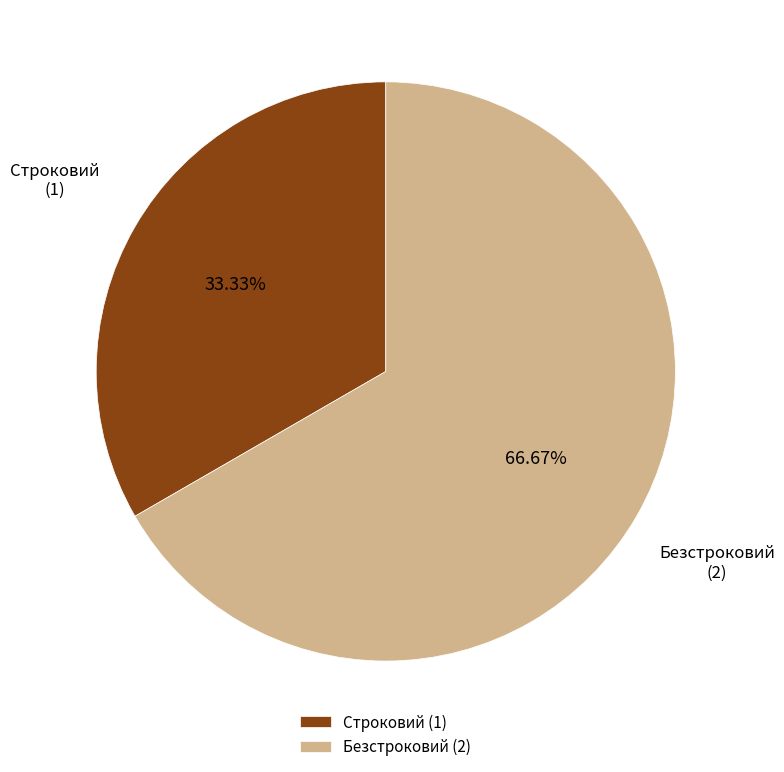

How many segments does this pie chart have?

2